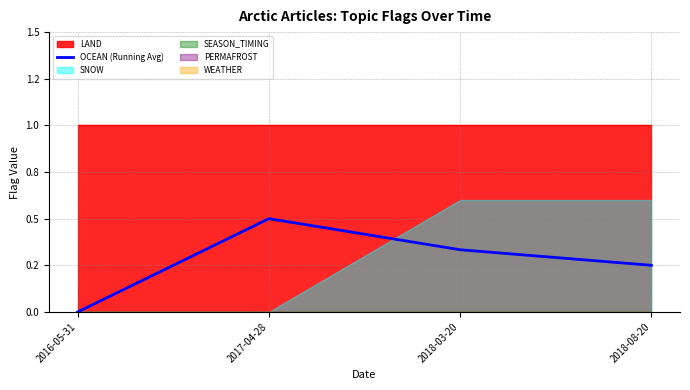

What is the average value?

0.3